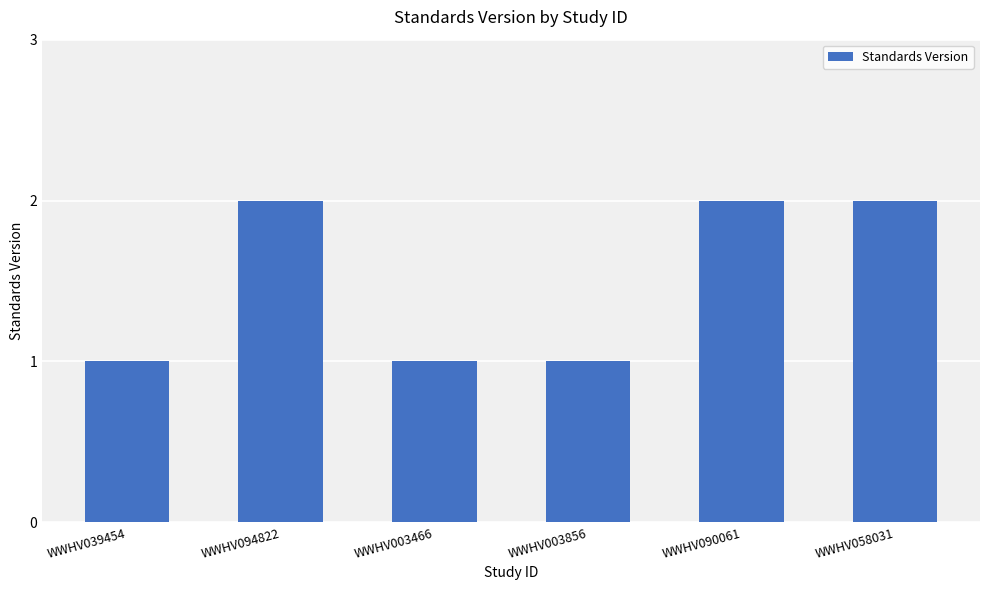

What is the value of the 1st bar from the left?

1